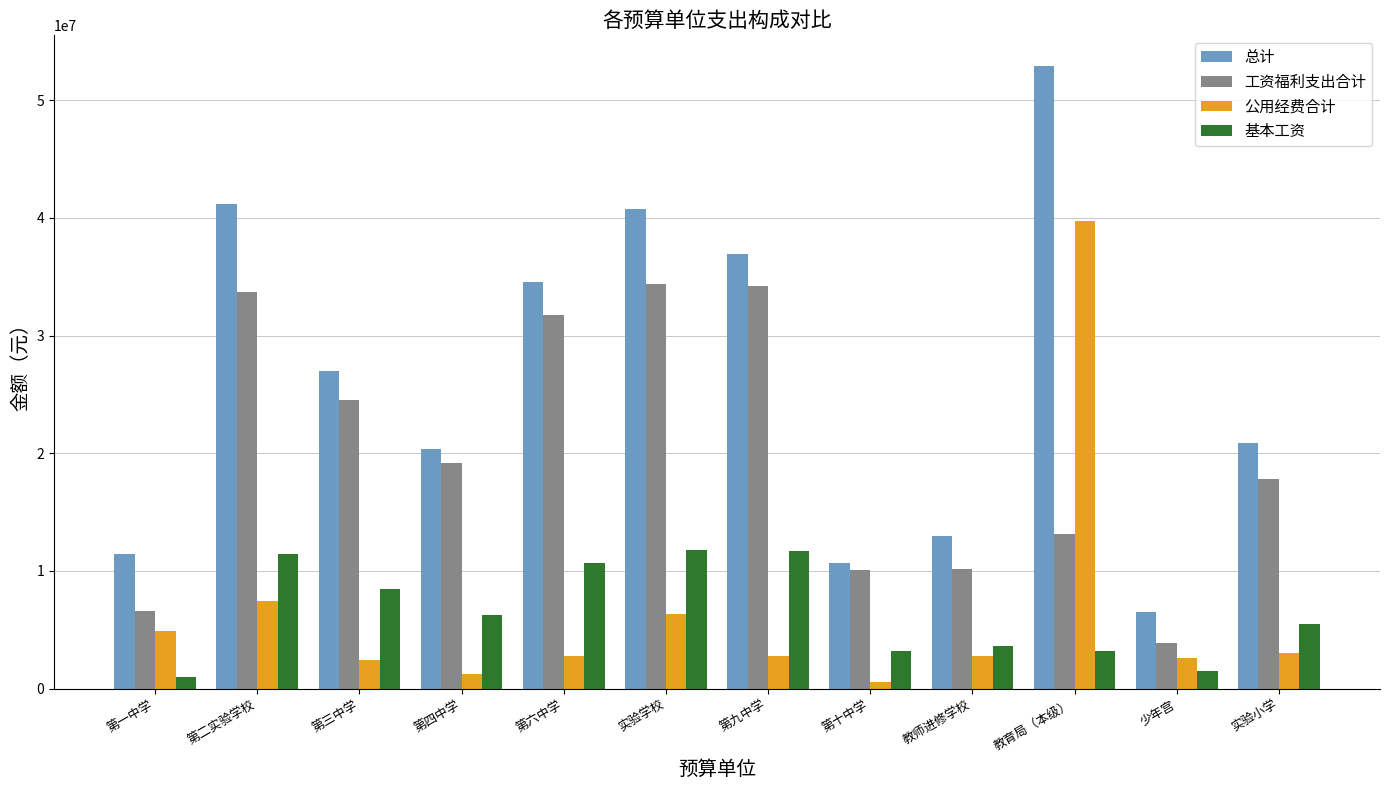

How many groups of bars are there?

12